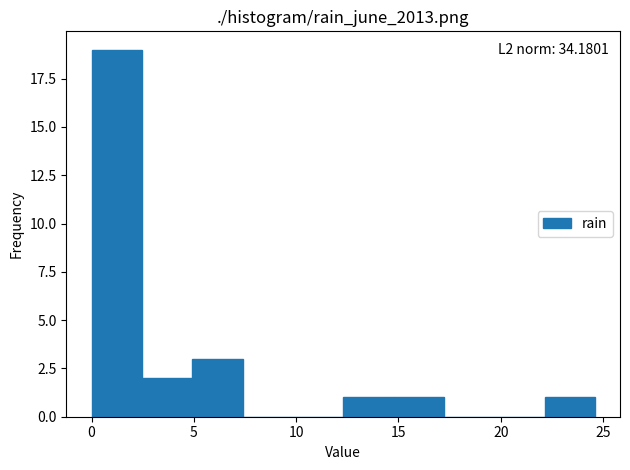

Over which range of the x-axis is the bar tallest?

0.0 to 2.5